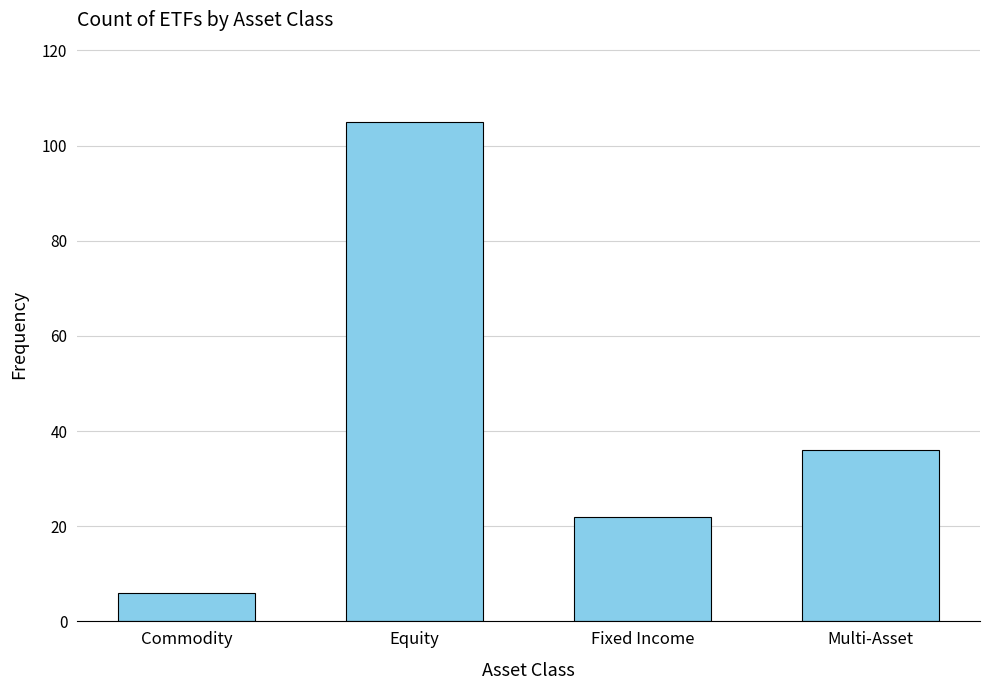

What is the ratio of the value at Commodity to the value at Multi-Asset?

0.2